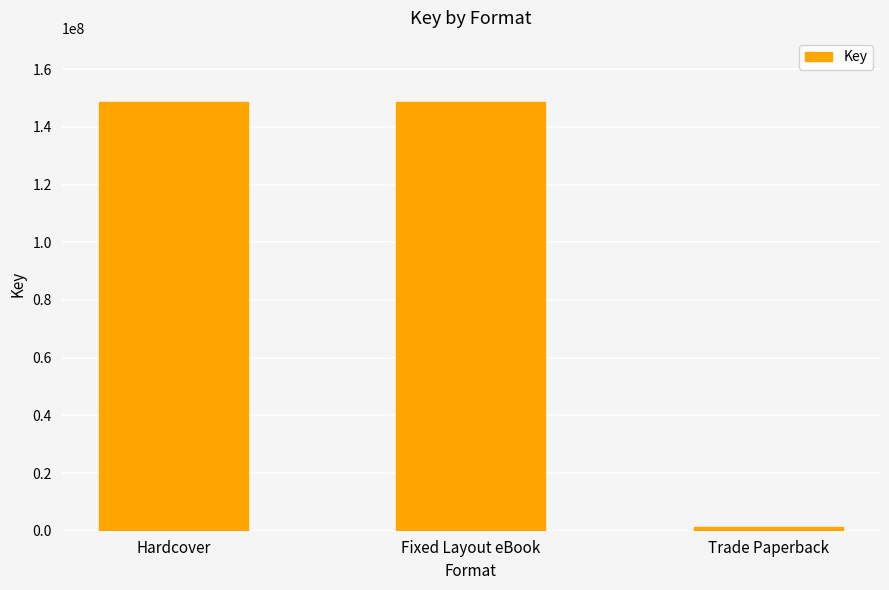

What is the change in value from Fixed Layout eBook to Trade Paperback?

-147219482